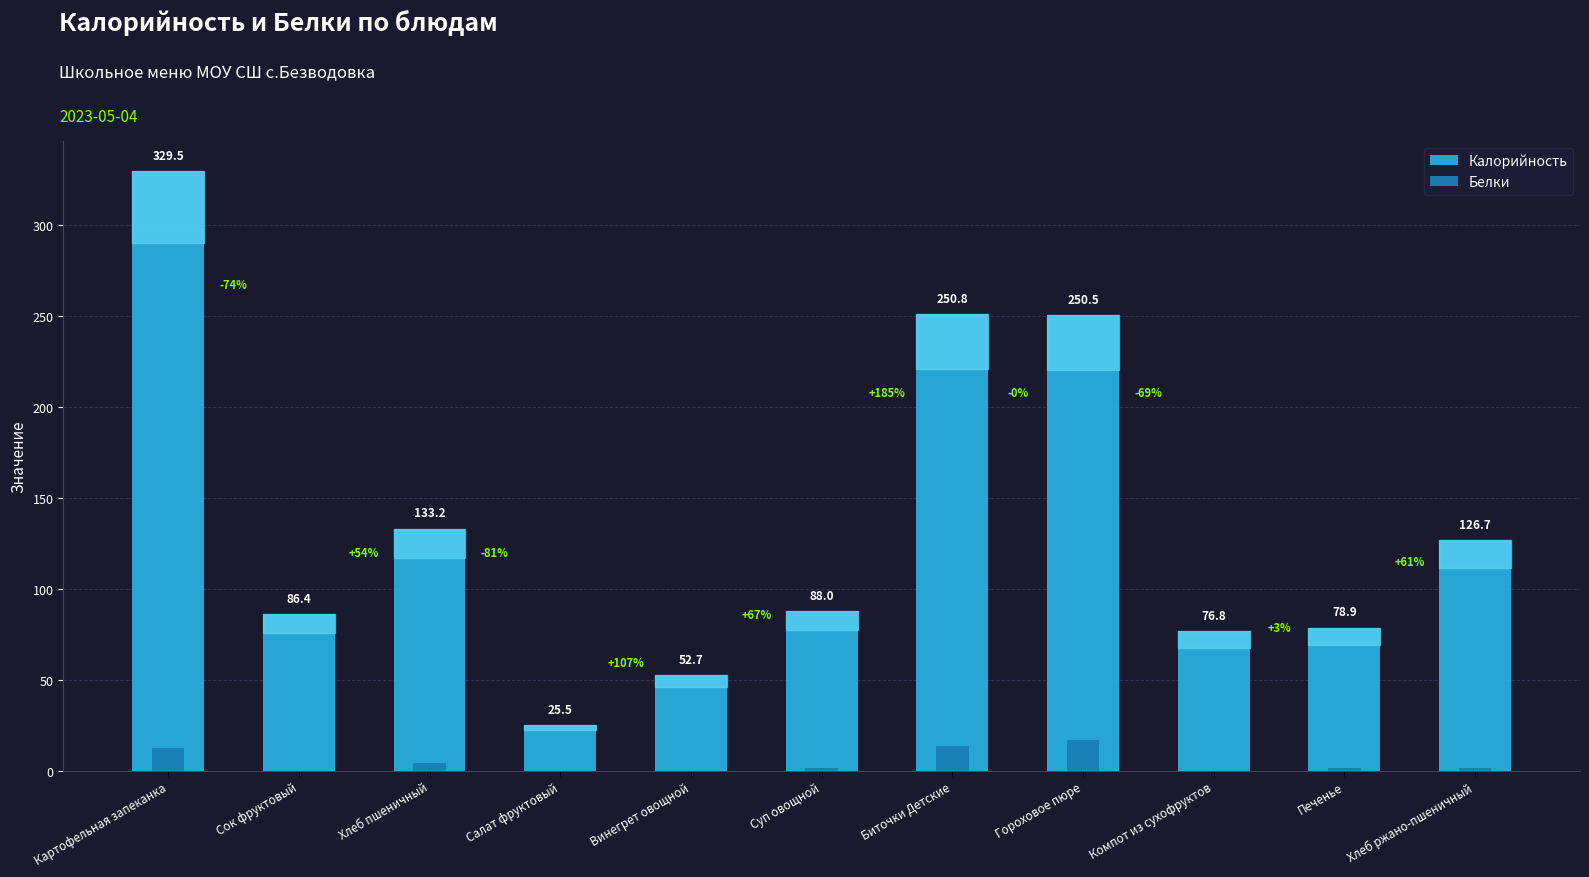

What is the highest value of the Белки series?

17.3